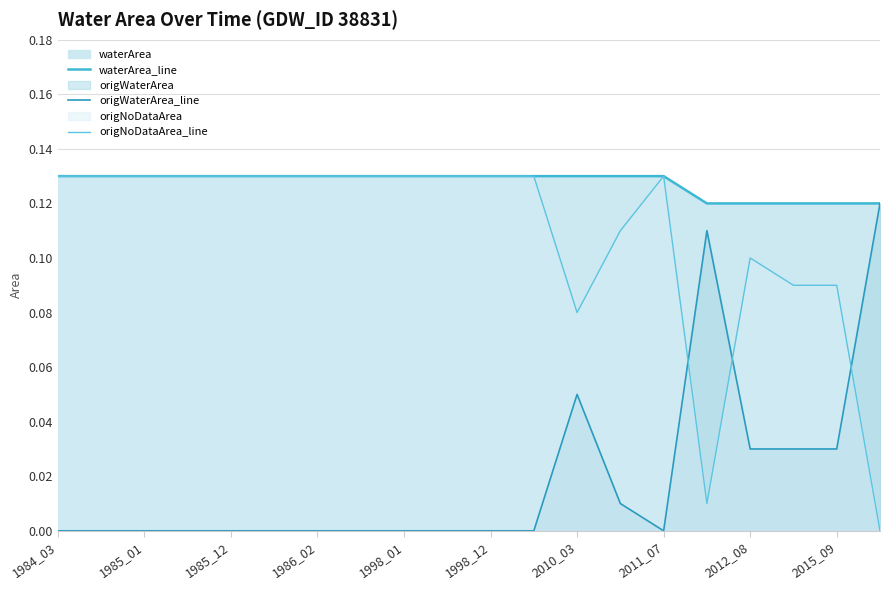

After their last crossing, which series has the higher values: origWaterArea_line or origNoDataArea_line?

origWaterArea_line